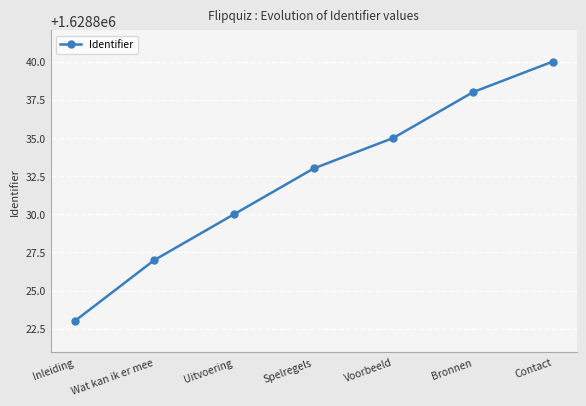

How many lines are shown in the chart?

1